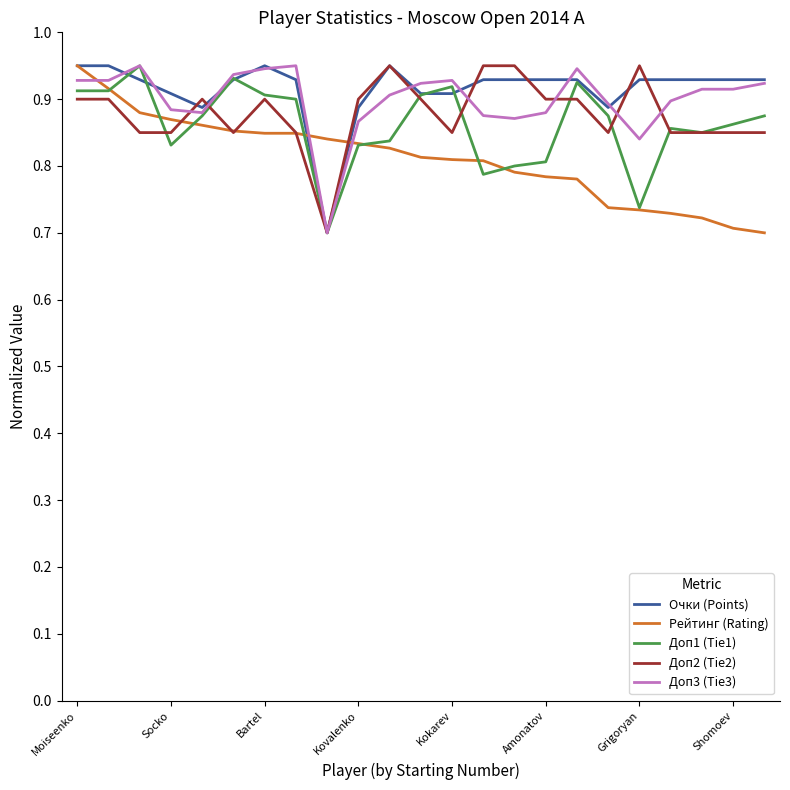

True or false: Доп3 (Tie3) and Рейтинг (Rating) cross at least once.

True